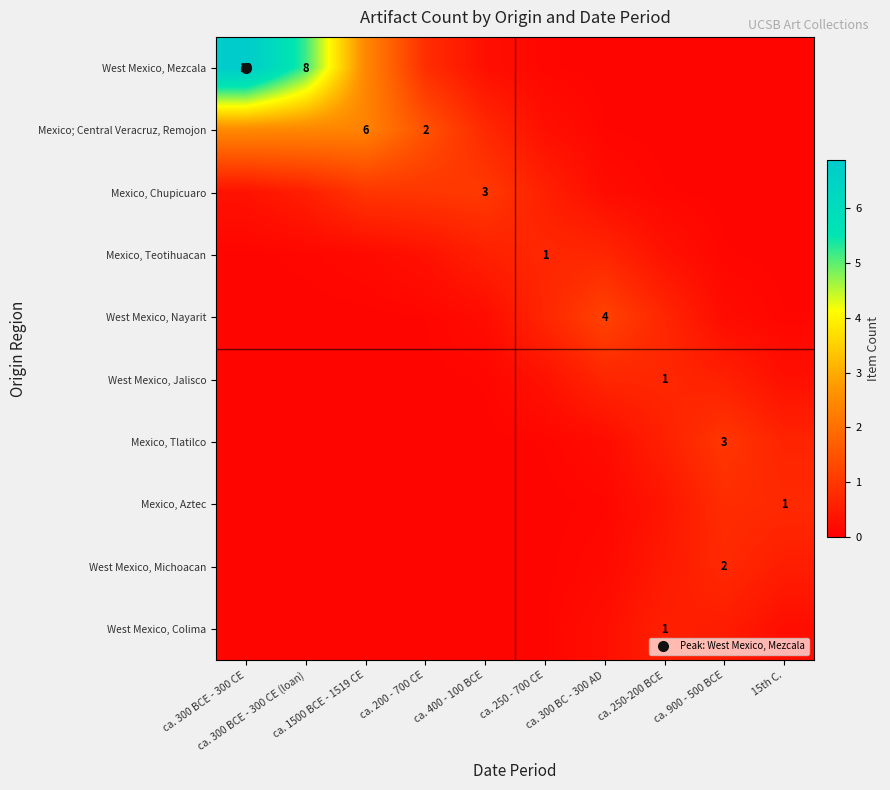

Between ca. 200 - 700 CE and ca. 250-200 BCE, which is larger?

ca. 200 - 700 CE